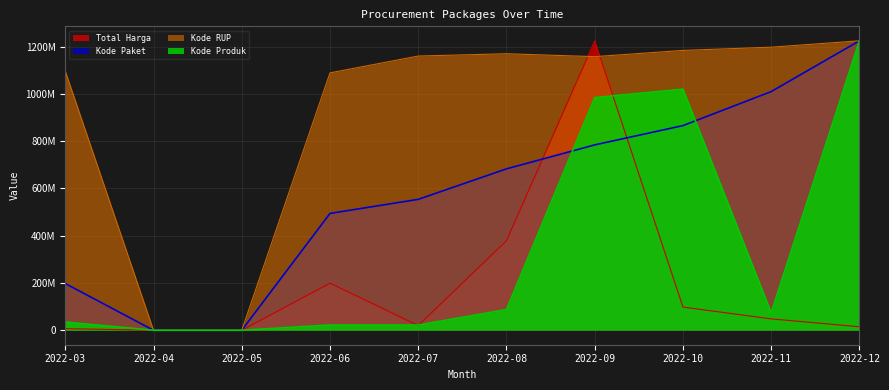

What is the total value across all series at 2022-06?

1804664712.6